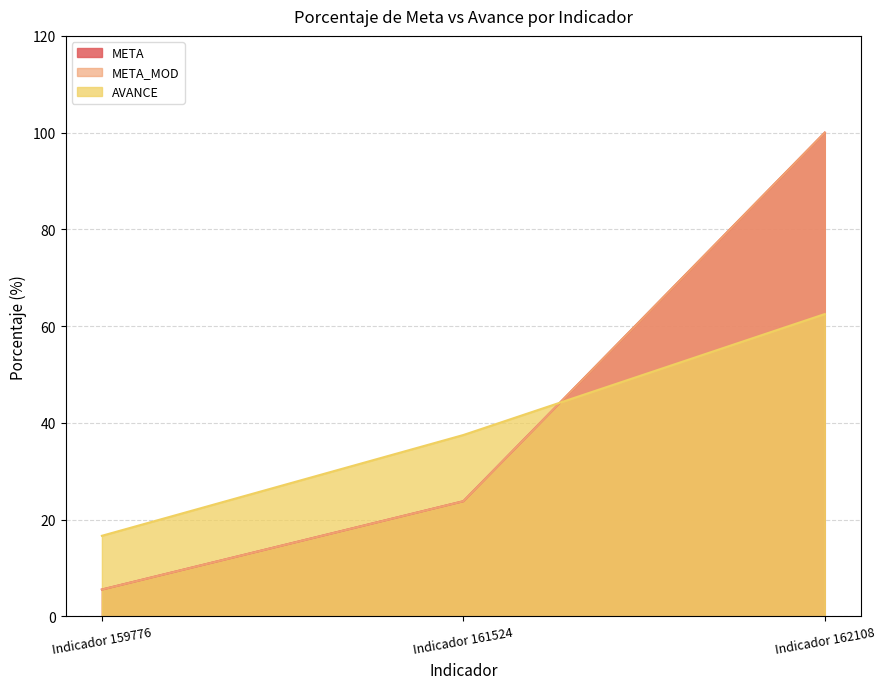

What is the value of the AVANCE point at the 1st from the left?

16.7